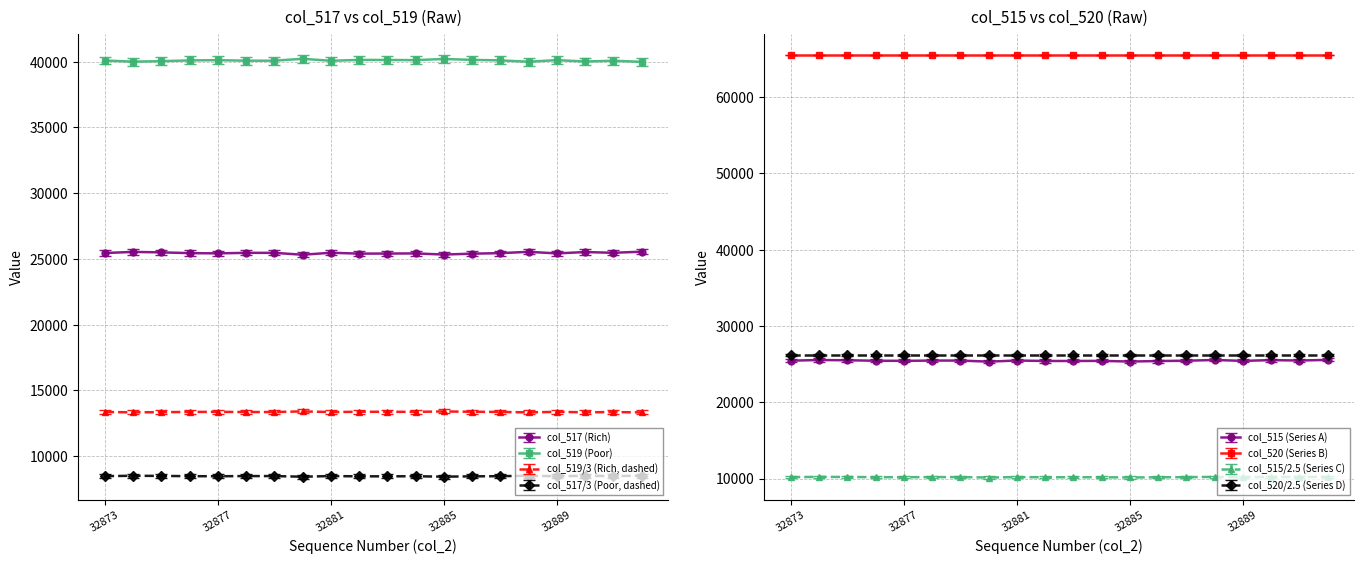

True or false: col_515 and col_519 intersect in this chart.

False